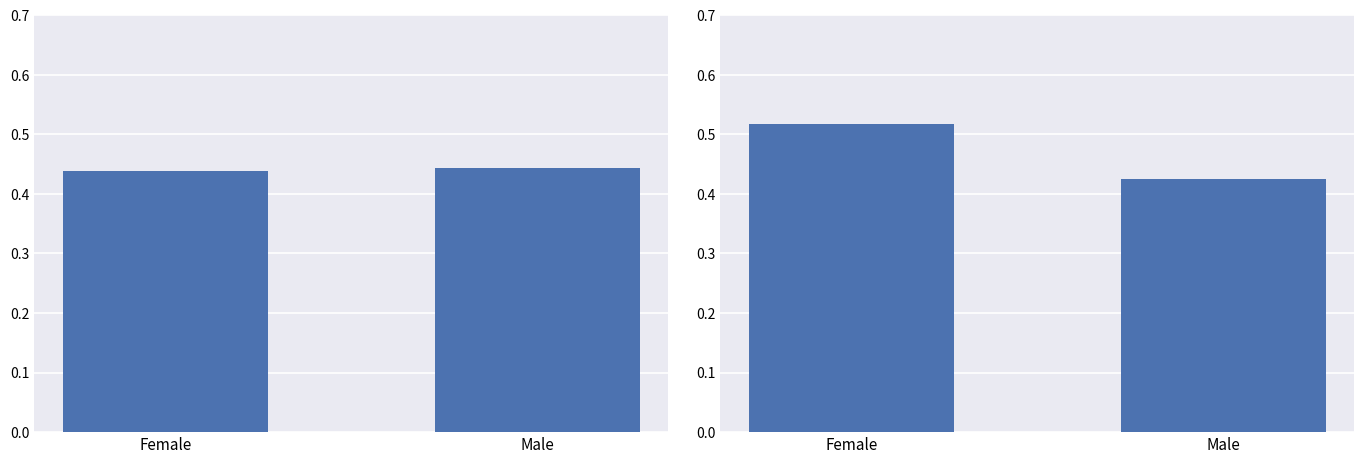

How many categories are shown in the chart?

2